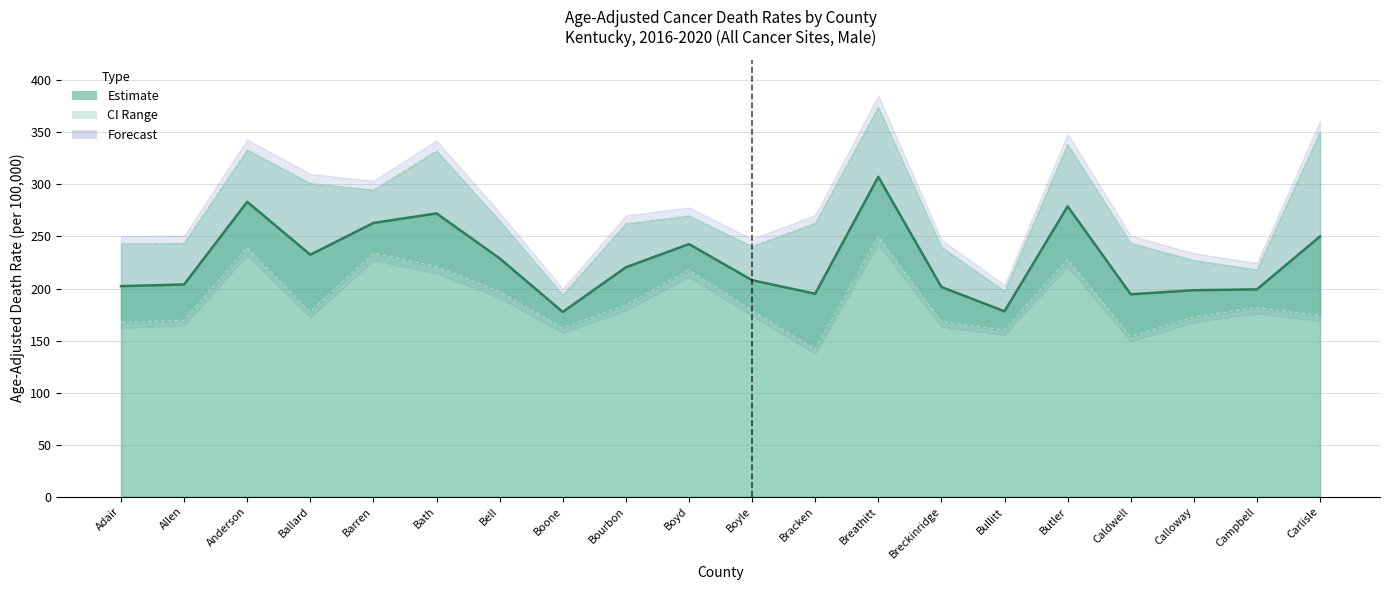

Which category has the highest value across all series?

Breathitt